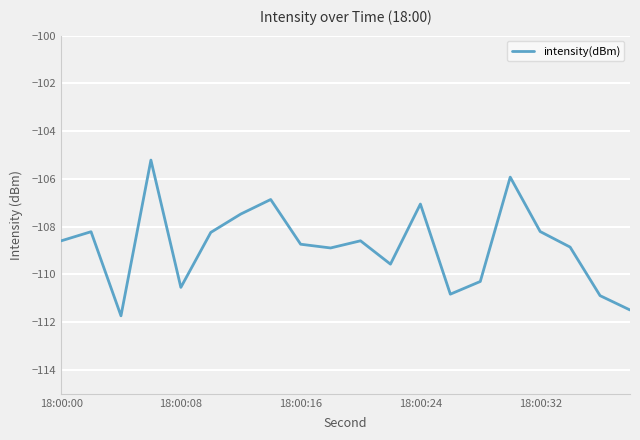

What is the smallest value displayed?

-111.7